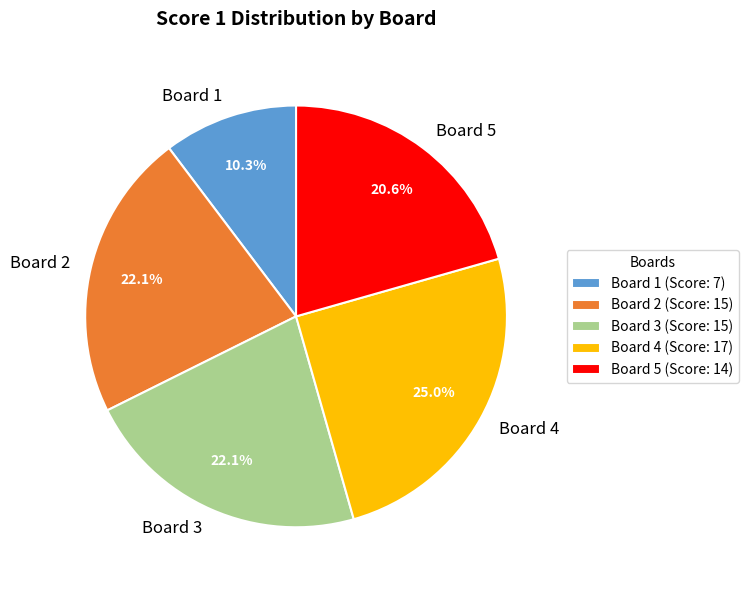

Does Board 1 account for over 50% of the chart?

No